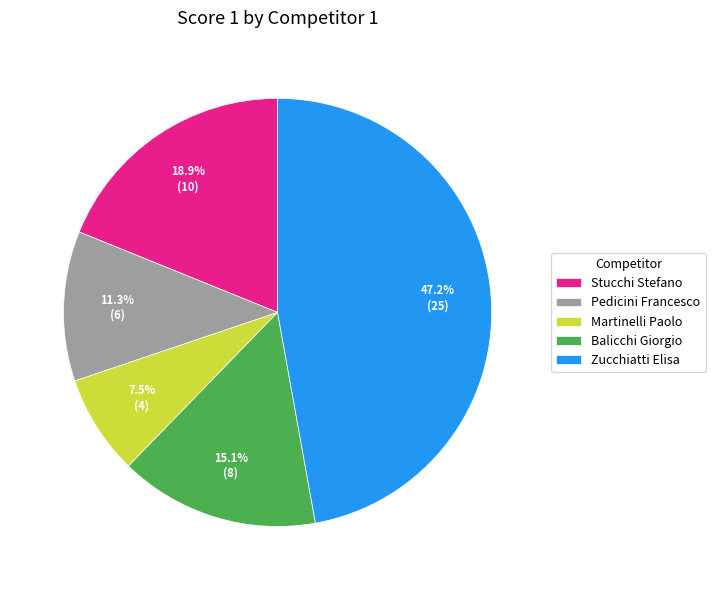

To the nearest percent, what is the average slice percentage?

20%